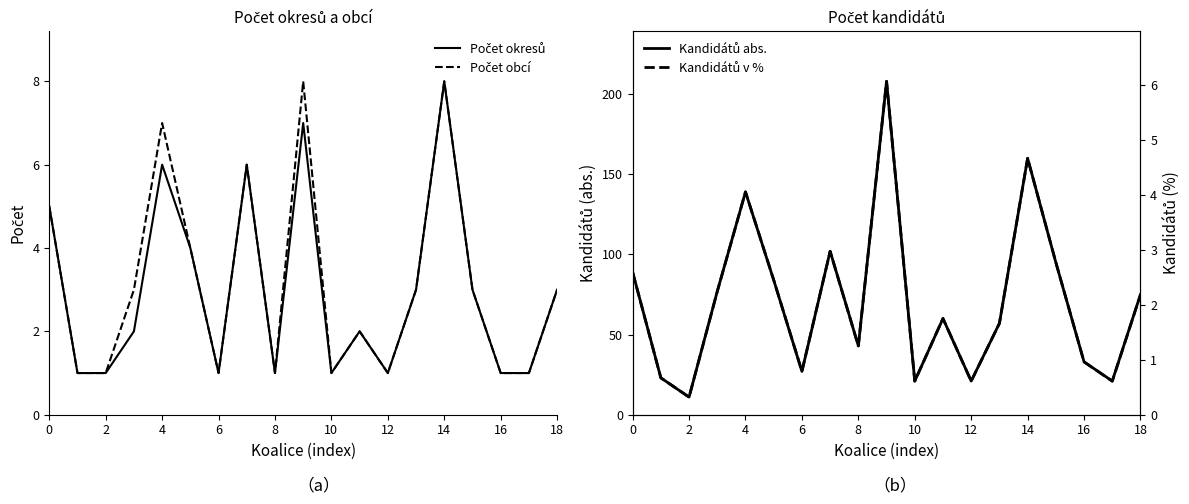

Rank the series at 14 from highest to lowest value.

Kandidátů abs., Počet okresů, Počet obcí, Kandidátů v %